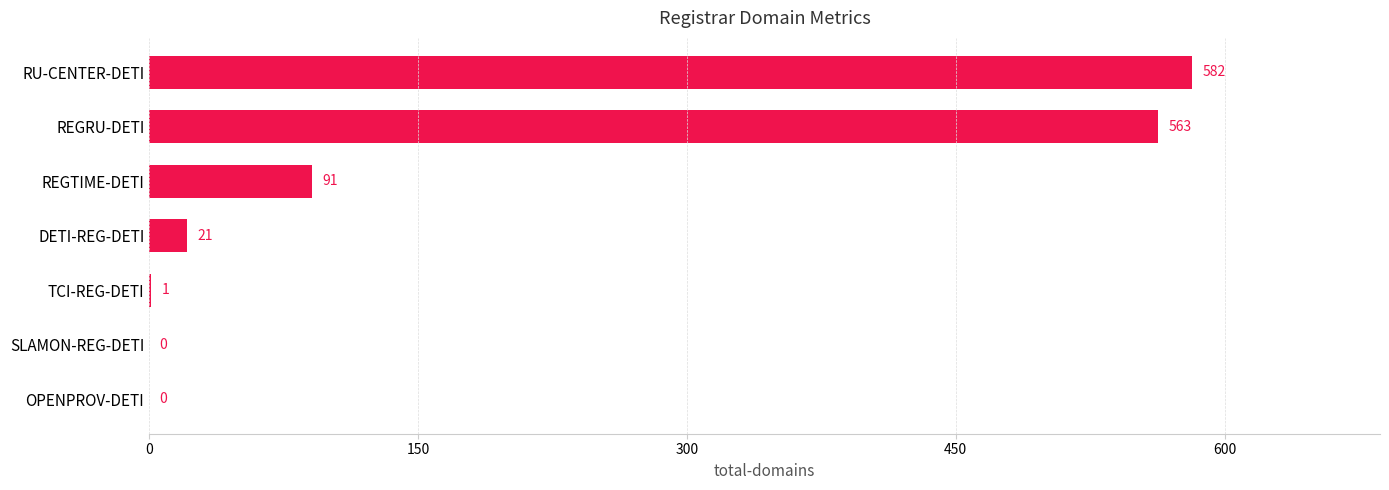

What is the change in value from SLAMON-REG-DETI to DETI-REG-DETI?

+21